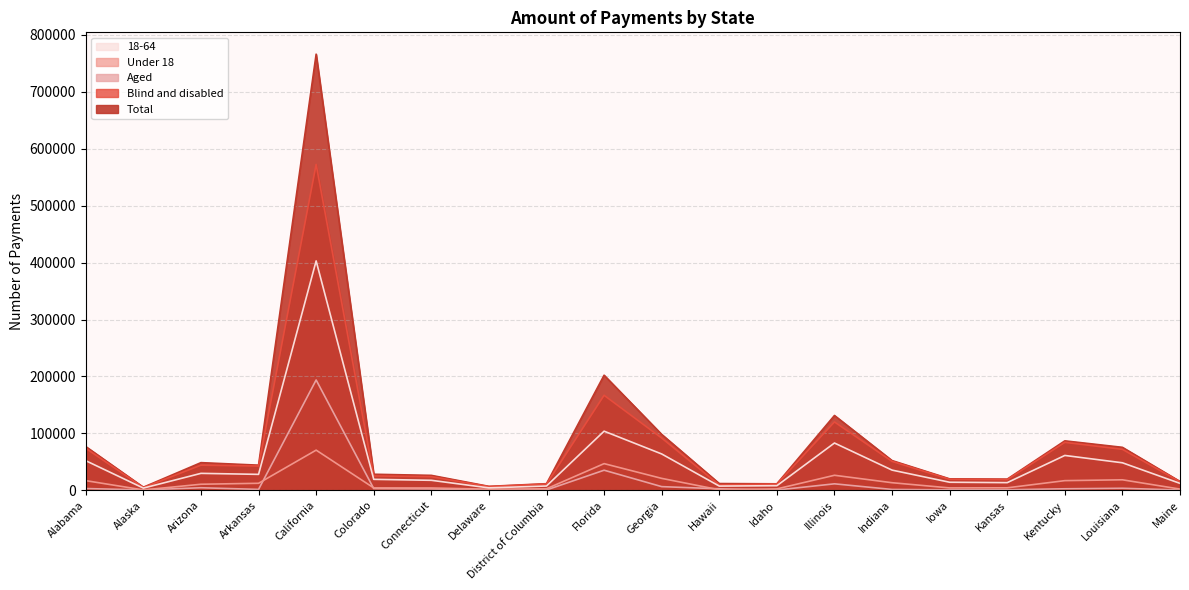

Where does the Under 18 series first go above 10627?

Alabama